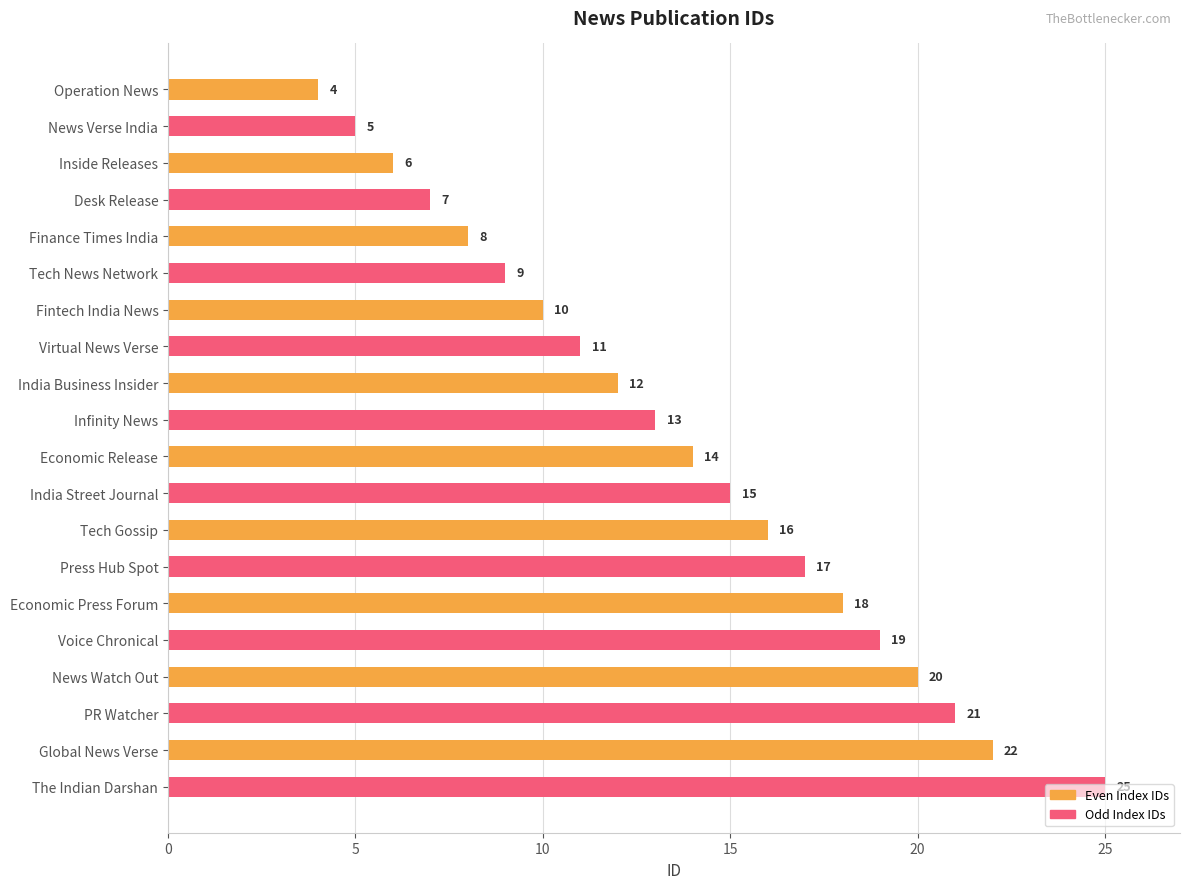

Rank the categories by value from highest to lowest.

The Indian Darshan, Global News Verse, PR Watcher, News Watch Out, Voice Chronical, Economic Press Forum, Press Hub Spot, Tech Gossip, India Street Journal, Economic Release, Infinity News, India Business Insider, Virtual News Verse, Fintech India News, Tech News Network, Finance Times India, Desk Release, Inside Releases, News Verse India, Operation News